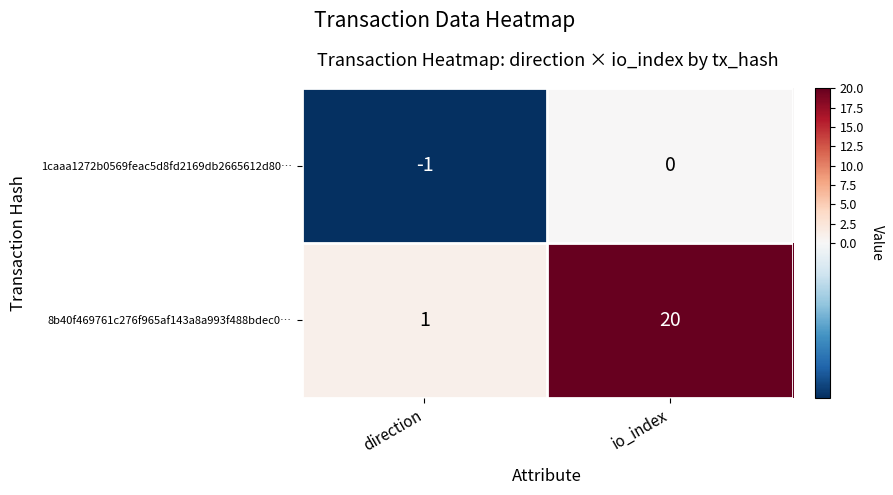

At which label is 8b40f469761c276f965af143a8a993f488bdec0… closest to 10?

direction